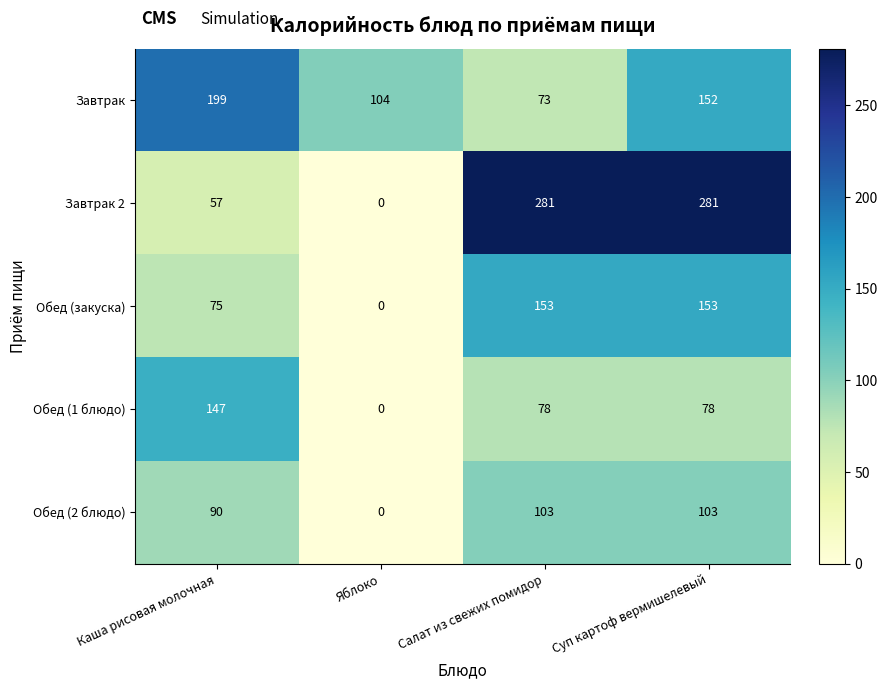

What is the average value of the Обед (закуска) series?

95